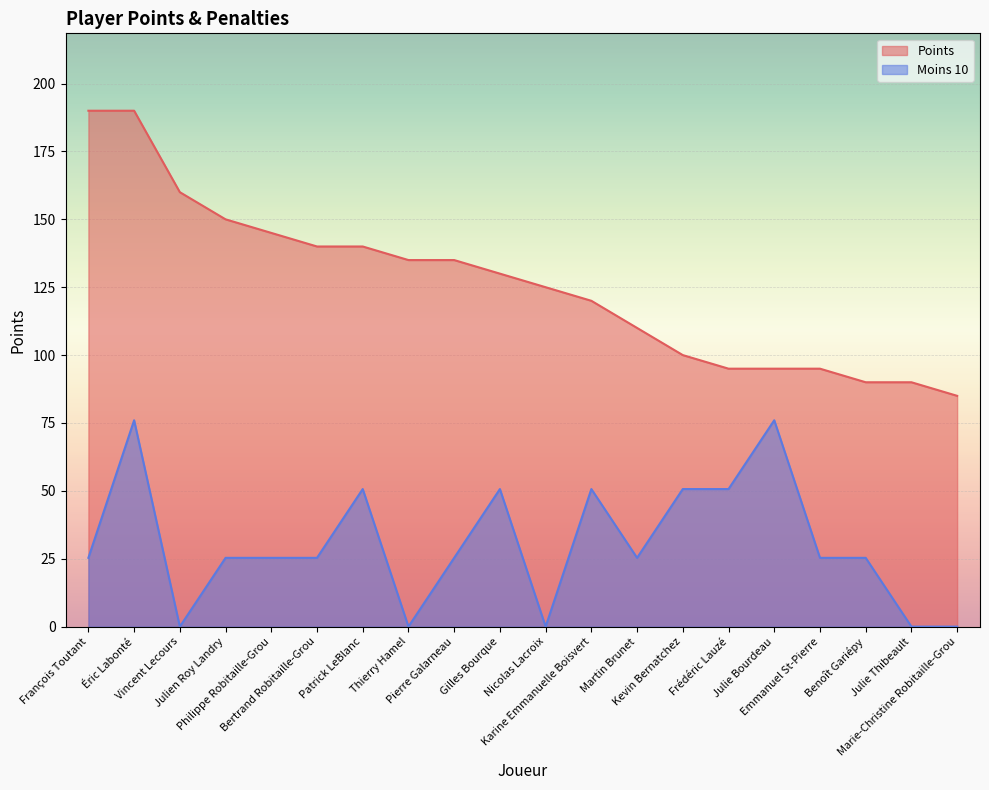

Rank the categories by Points value from lowest to highest.

Marie-Christine Robitaille-Grou, Benoît Gariépy, Julie Thibeault, Frédéric Lauzé, Julie Bourdeau, Emmanuel St-Pierre, Kevin Bernatchez, Martin Brunet, Karine Emmanuelle Boisvert, Nicolas Lacroix, Gilles Bourque, Thierry Hamel, Pierre Galarneau, Bertrand Robitaille-Grou, Patrick LeBlanc, Philippe Robitaille-Grou, Julien Roy Landry, Vincent Lecours, François Toutant, Éric Labonté